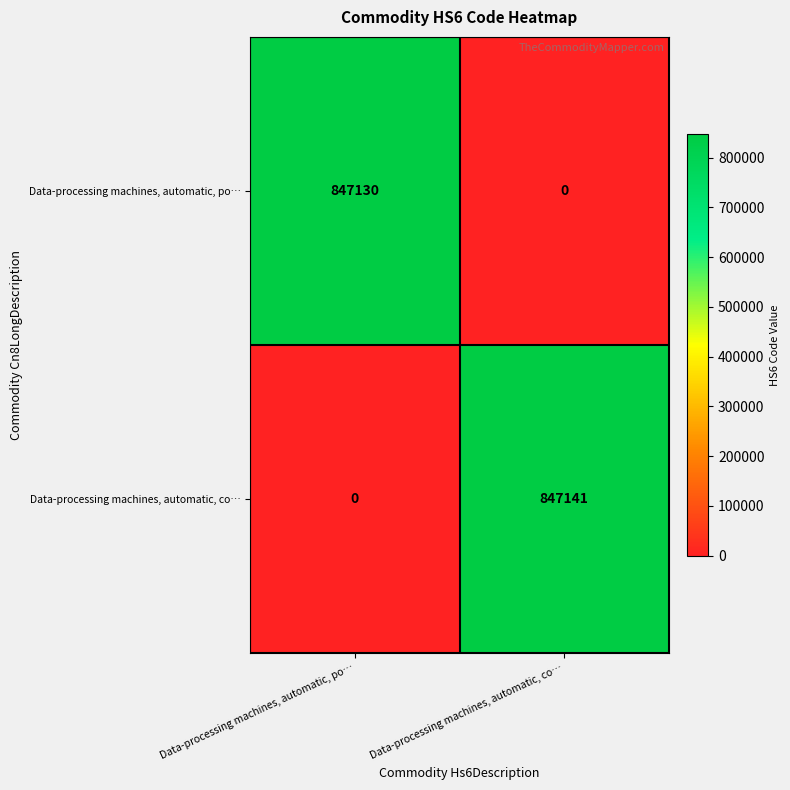

What is the average value of the Data-processing machines, automatic, po… series?

423565